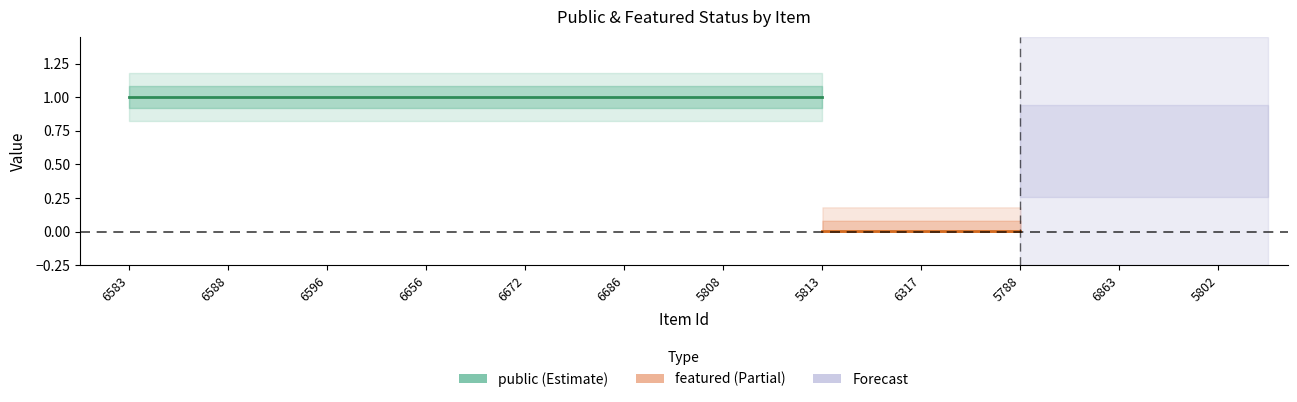

What is the difference between the highest and lowest values at 5808?

1